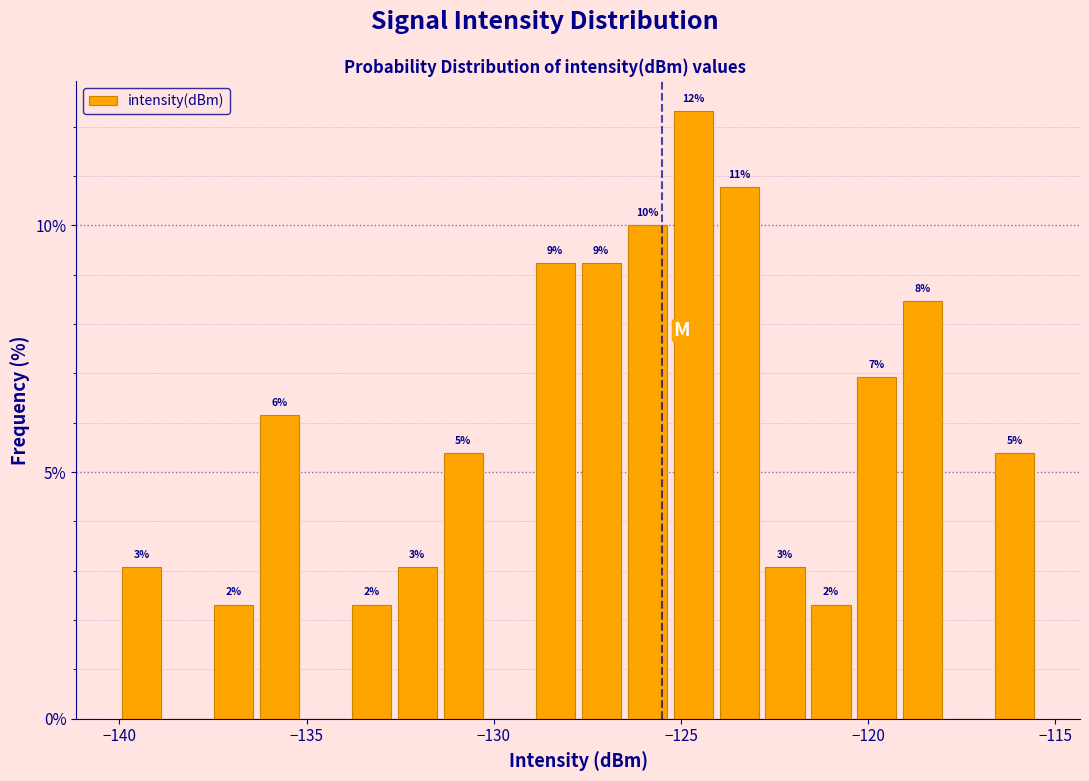

Around what value on the x-axis is the tallest bar? Give the approximate position of its centre, as read against the axis.

-124.5